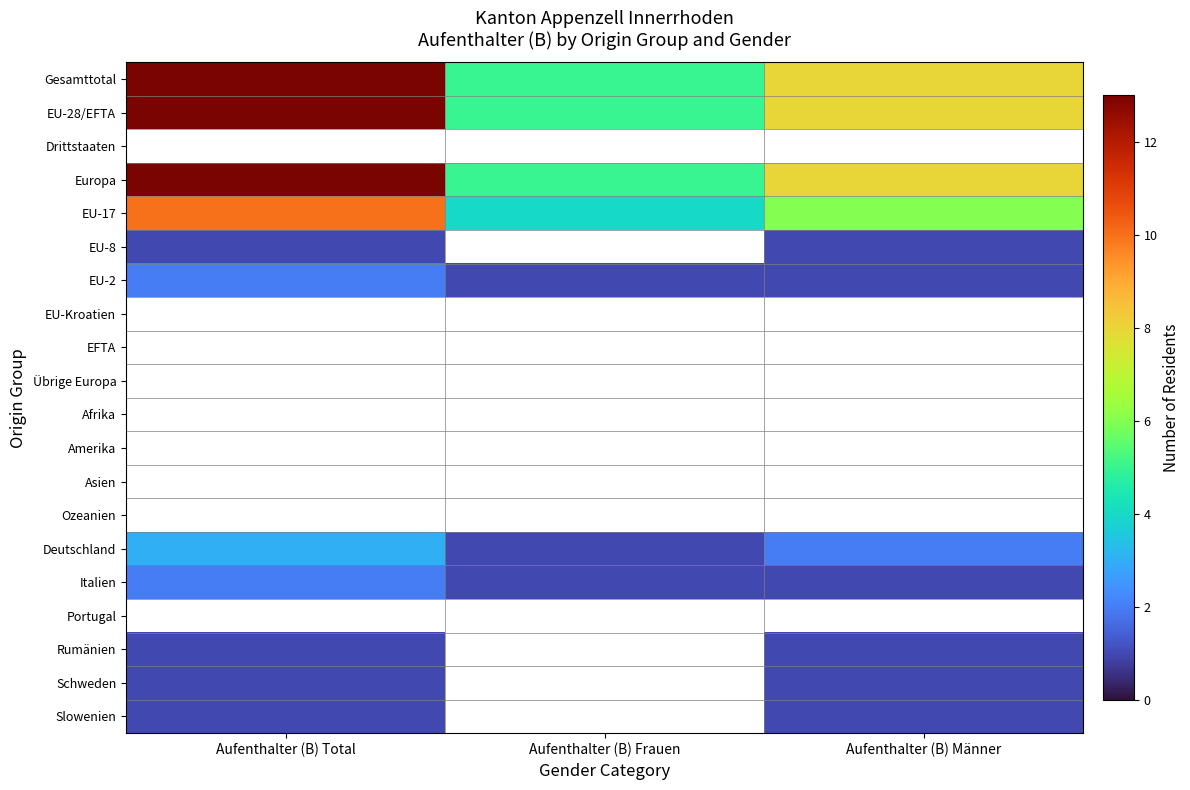

At Aufenthalter (B) Frauen, list the series in order from smallest to largest.

EU-17, EU-8, EU-2, EU-Kroatien, EFTA, Übrige Europa, Afrika, Amerika, Asien, Ozeanien, Deutschland, Italien, Portugal, Rumänien, Schweden, Slowenien, Gesamttotal, EU-28/EFTA, Drittstaaten, Europa